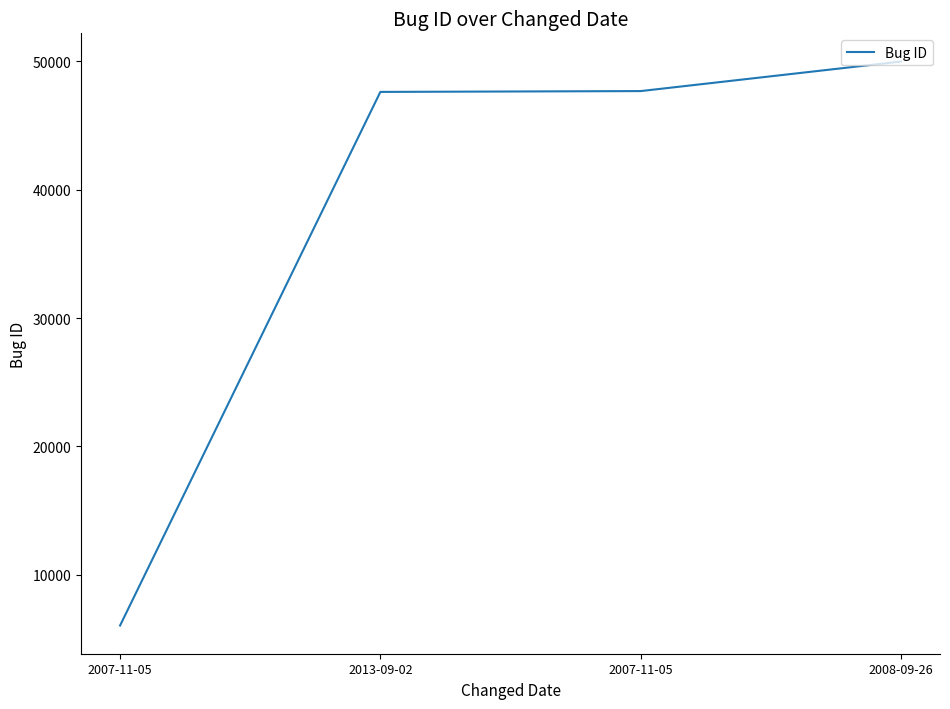

What is the average value?

37822